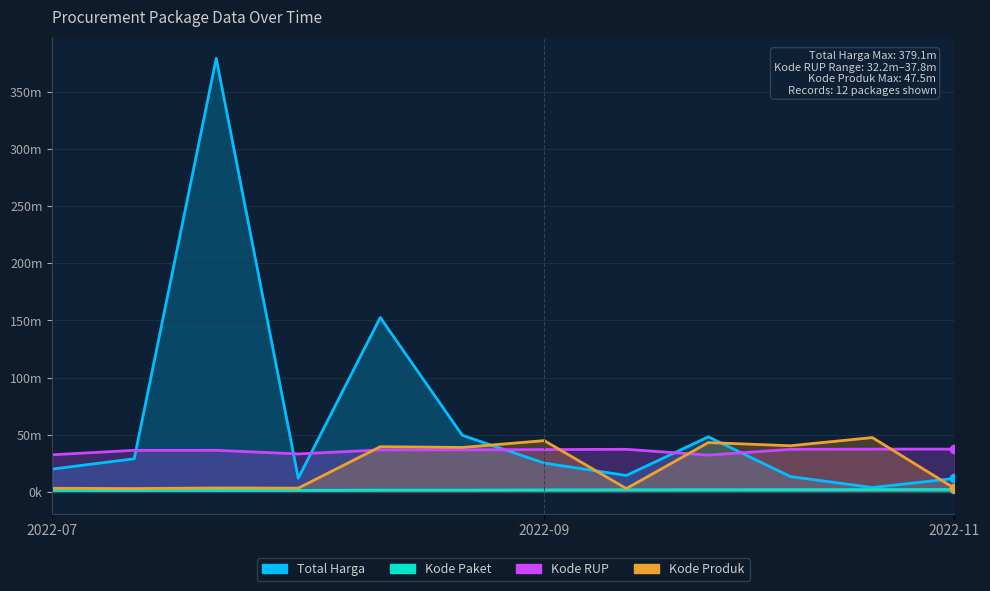

What is the value of the Total Harga point at the 5th from the left?

152477000